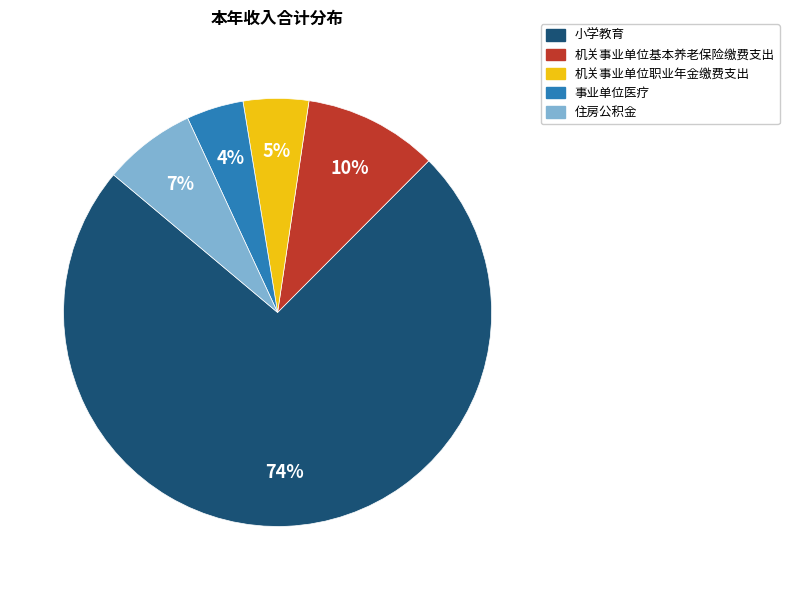

Which slice represents more than half of the pie?

小学教育